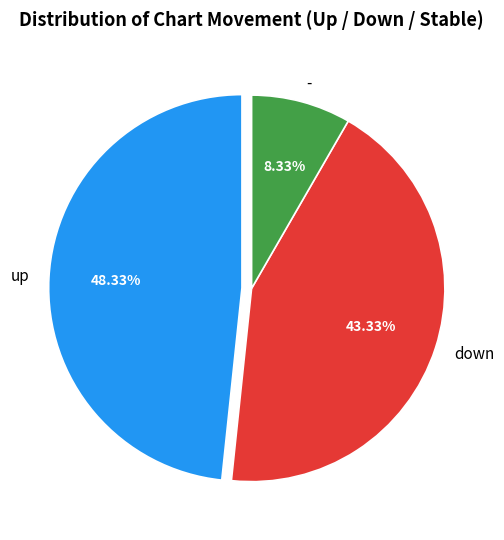

Which has a higher value, down or up?

up